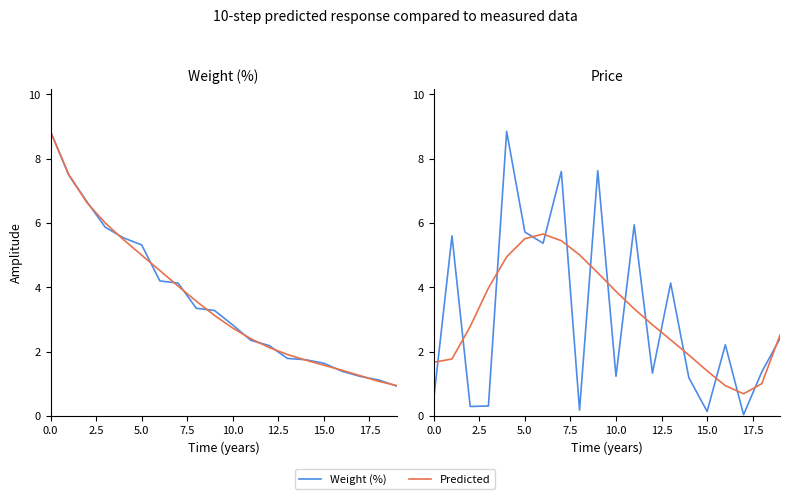

How many values in the Predicted series are below 2?

7